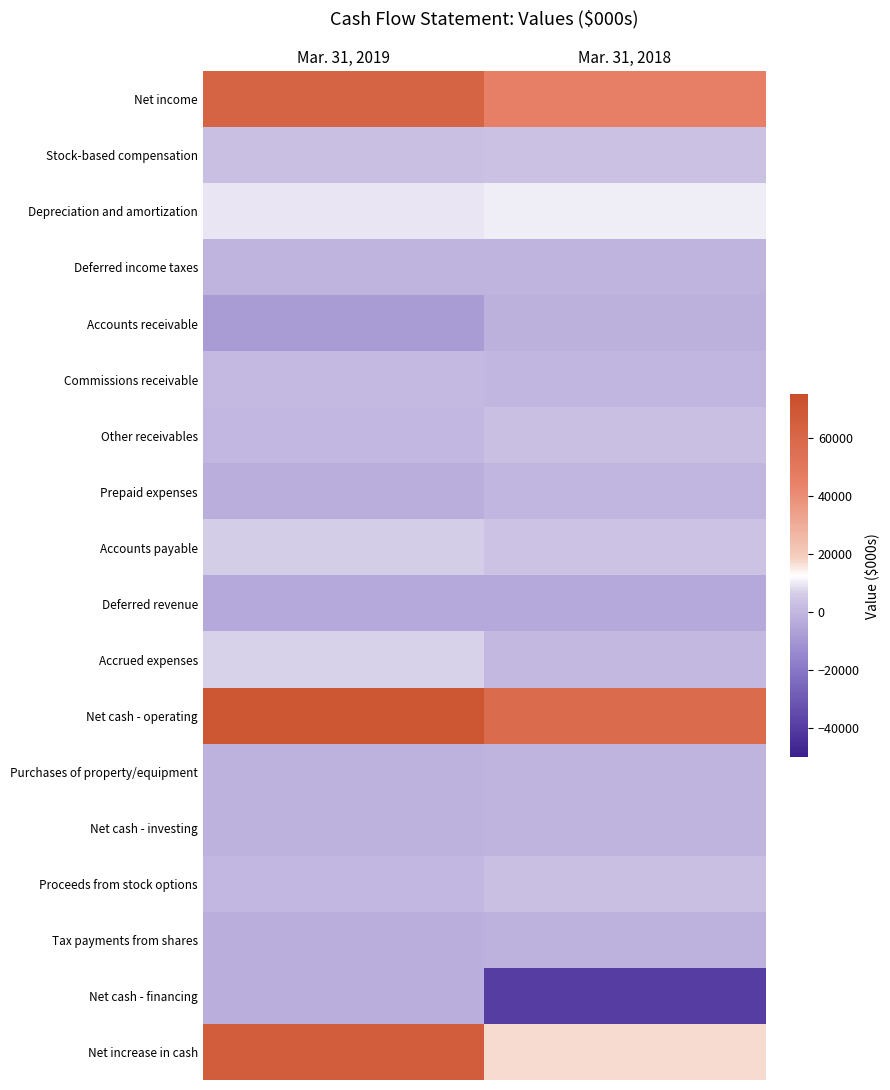

How many categories are shown in the chart?

2